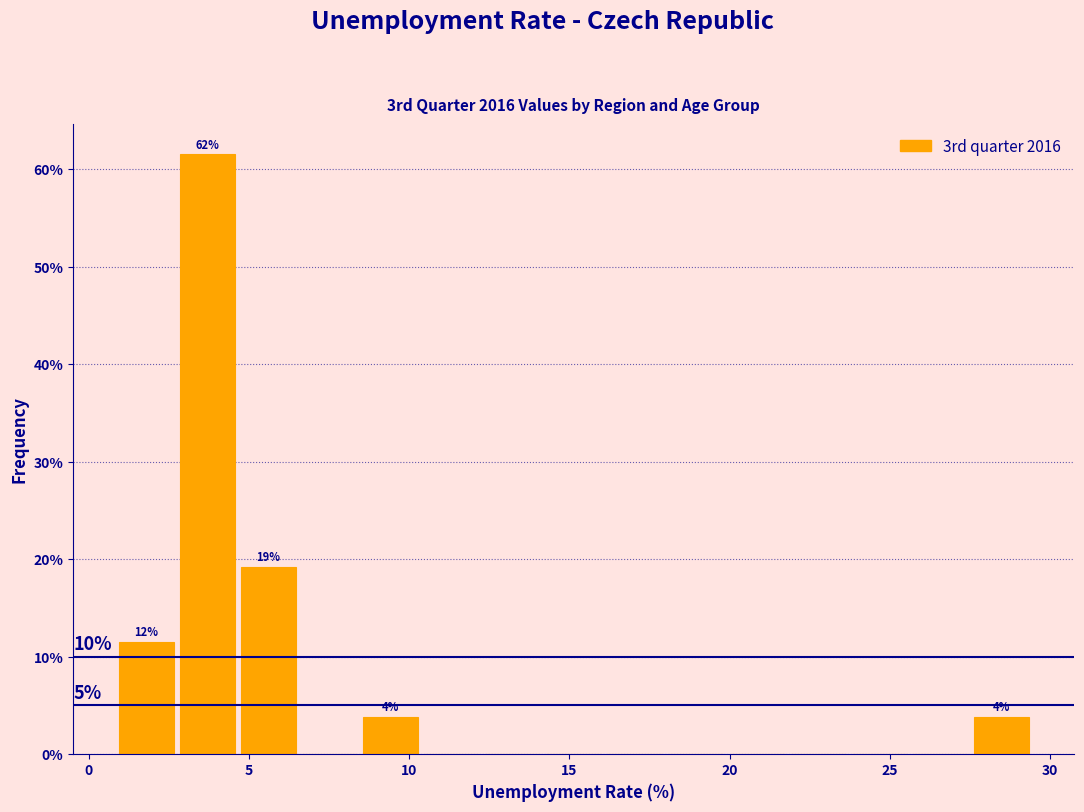

Around what value on the x-axis is the tallest bar? Give the approximate position of its centre, as read against the axis.

3.5